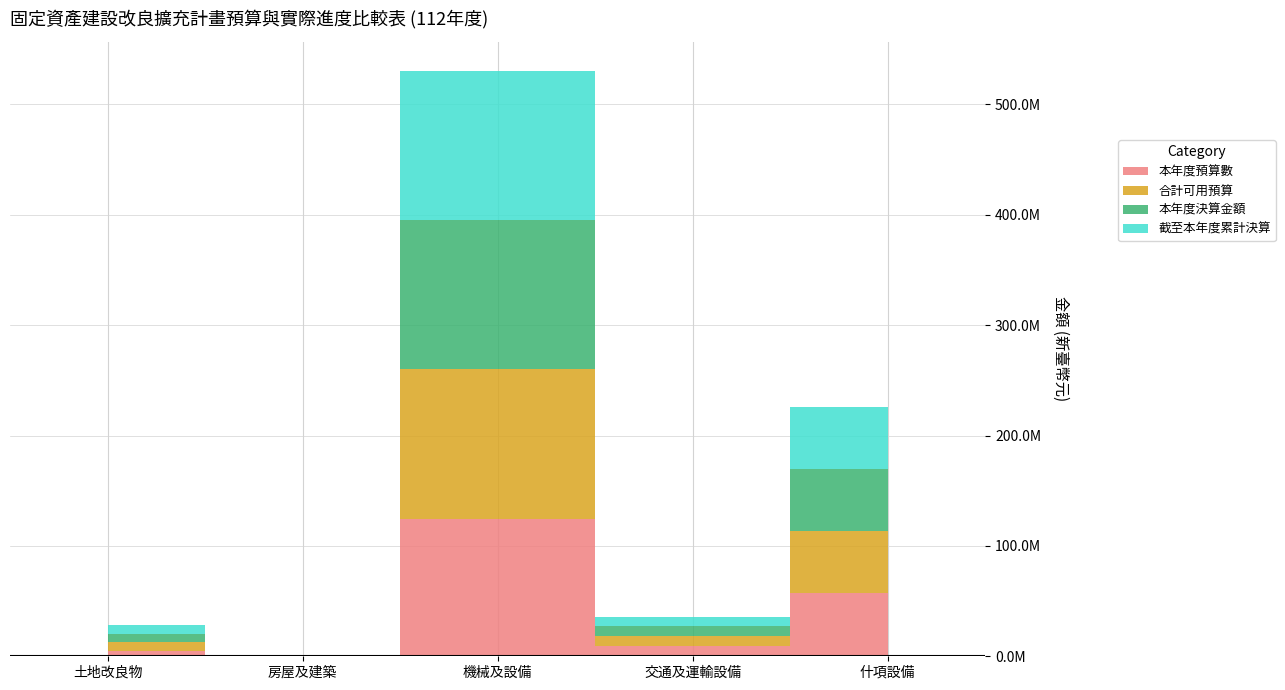

Reading right to left, what are all the values shown in this chart?

本年度預算數: 56920000	9314000	124662000	0	4500000
合計可用預算: 56409000	9335000	135253000	163000	8024000
本年度決算金額: 56407414	8411488	135252019	162871	8023646
截至本年度累計決算: 56407414	8411488	135252019	162871	8023646